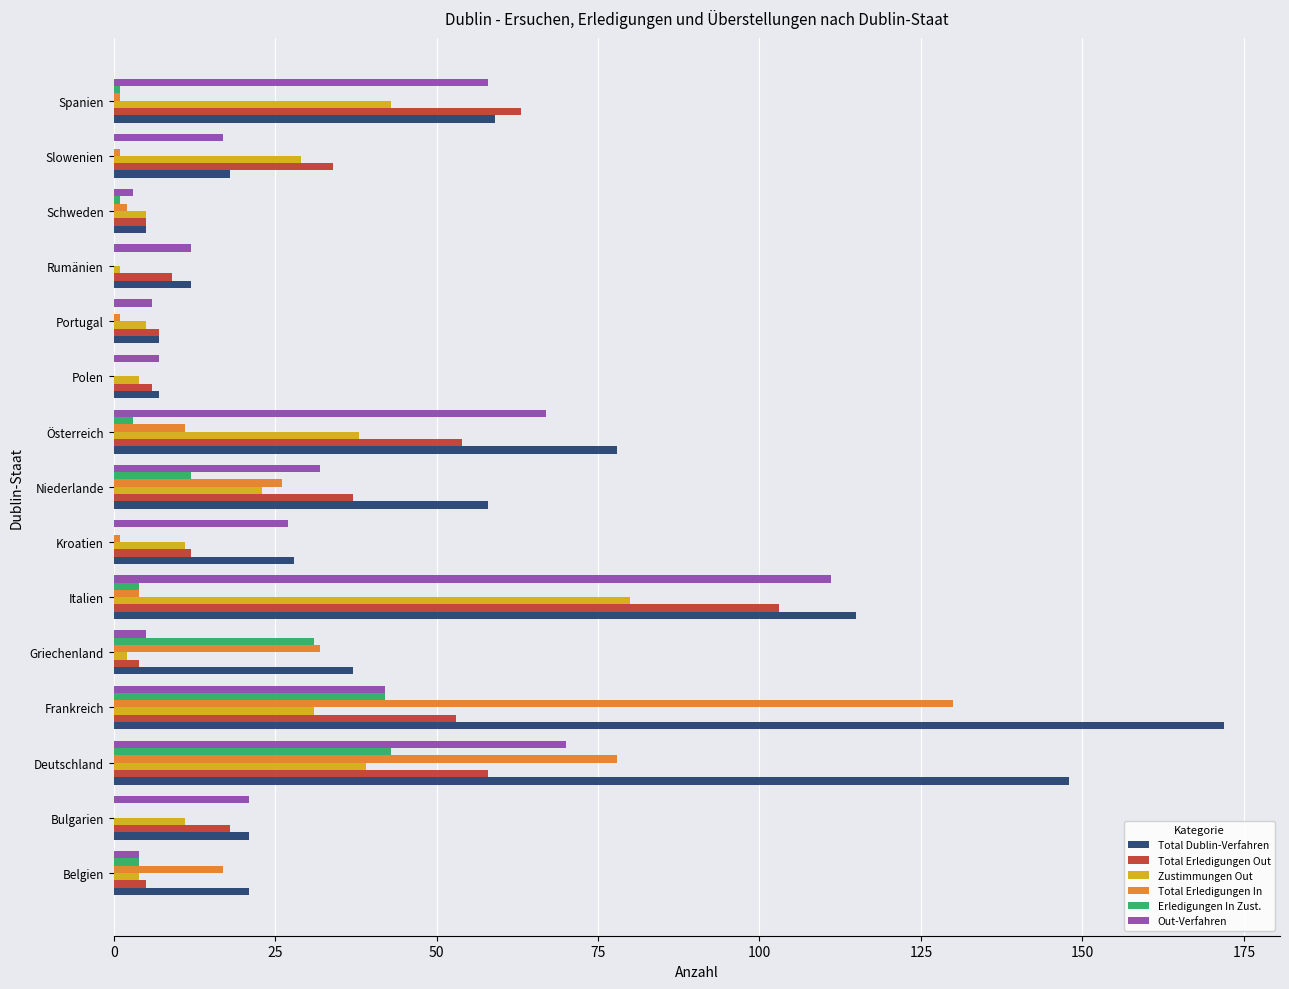

What is the sum of all Erledigungen In Zust. values?

141